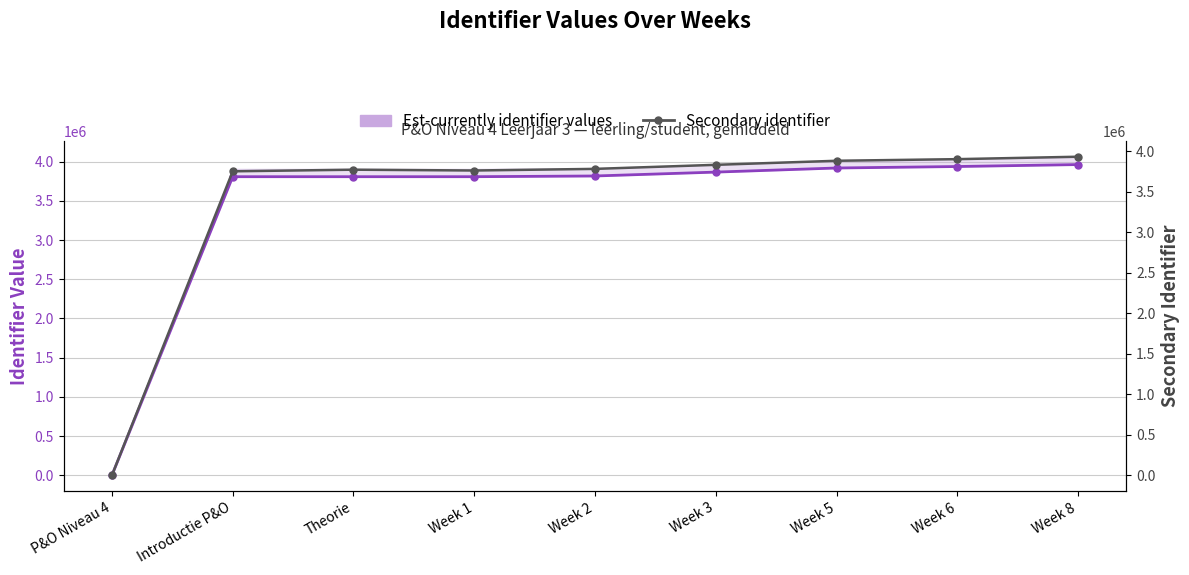

How many lines are shown in the chart?

2